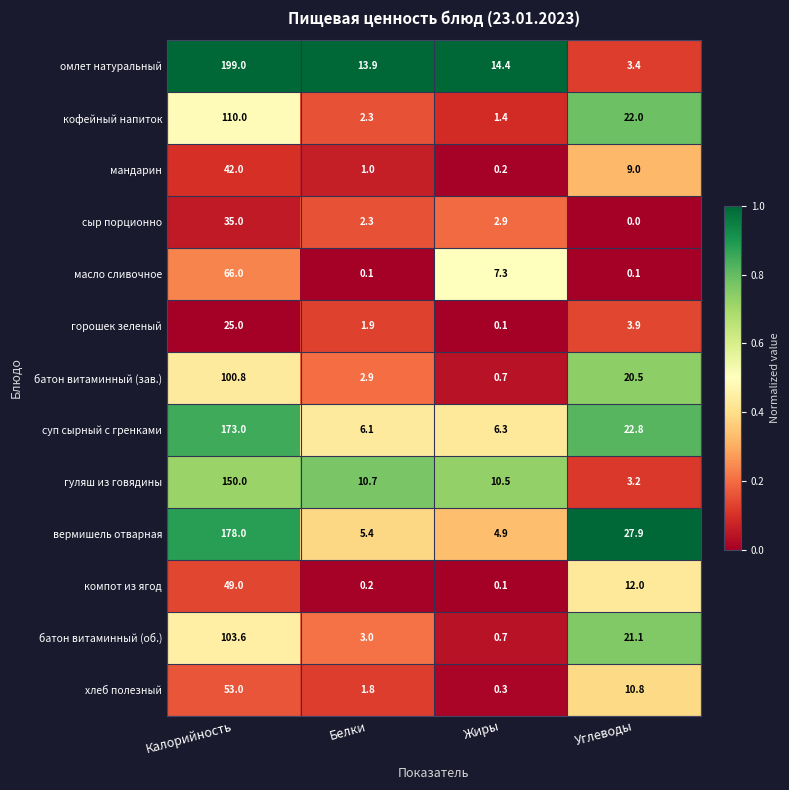

Is the value of мандарин at Калорийность greater than the value of батон витаминный (об.) at Жиры?

Yes